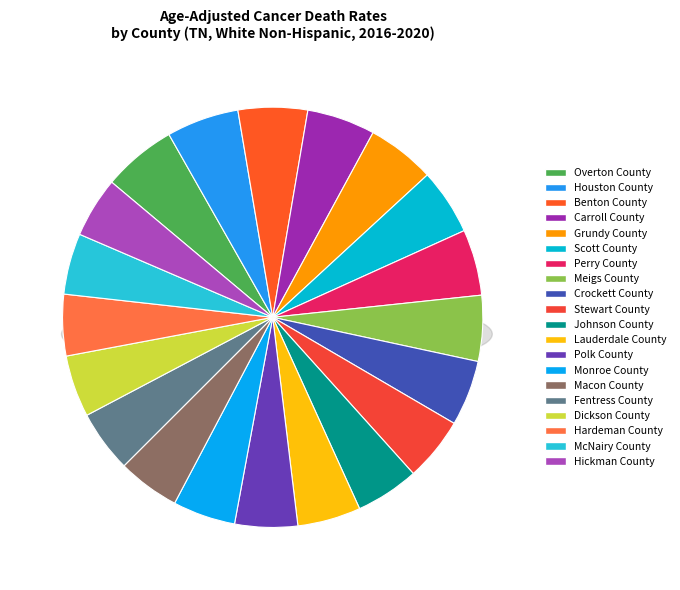

Is it true that Polk County is 5% of the pie?

True